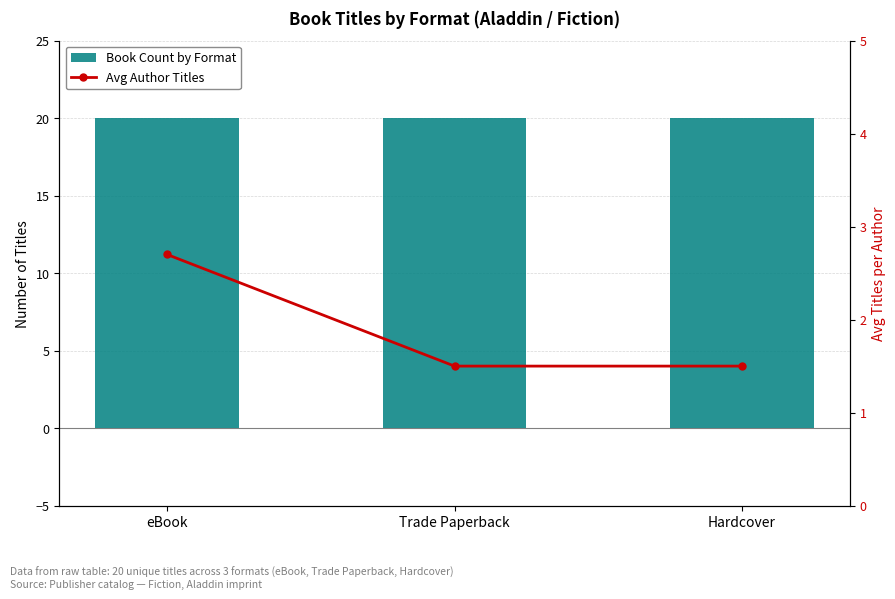

At which category is the sum across all series the highest?

eBook